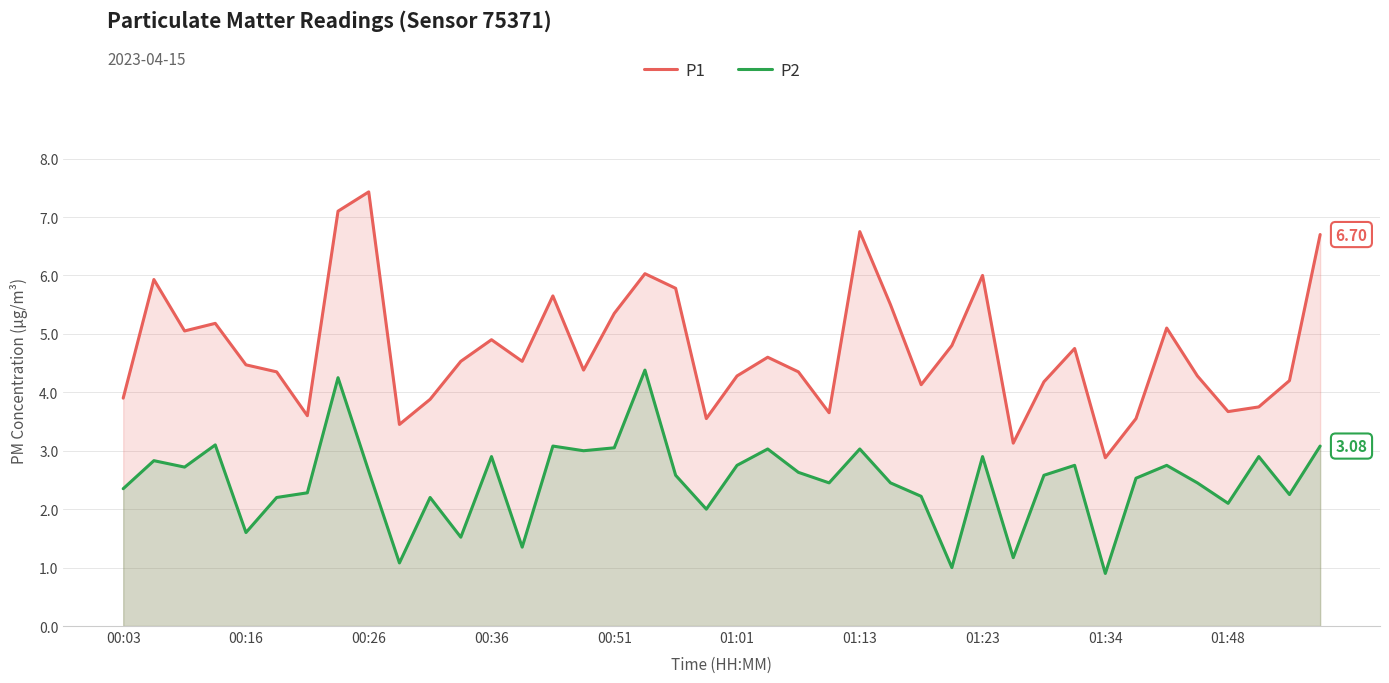

The P1 series shows 7.3 at 01:01. True or false?

False